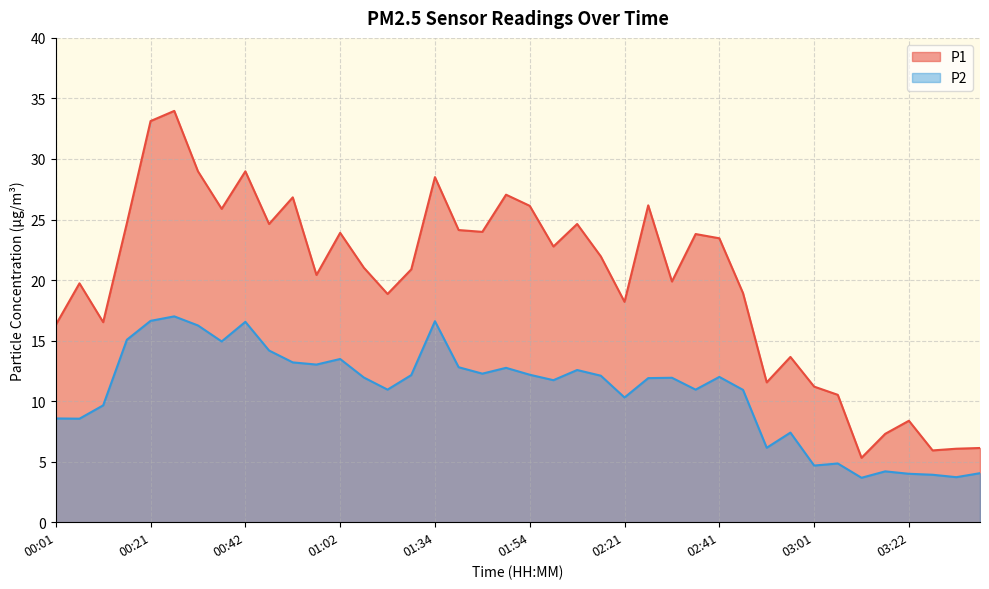

At which label does P1 reach its peak?

00:26